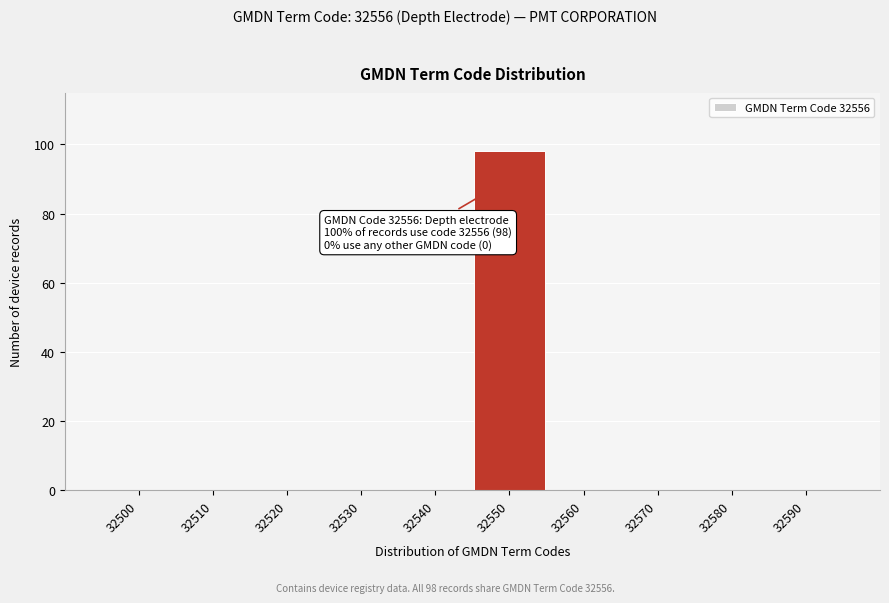

Reading left to right, what are all the values shown in this chart?

32500=0	32510=0	32520=0	32530=0	32540=0	32550=98	32560=0	32570=0	32580=0	32590=0